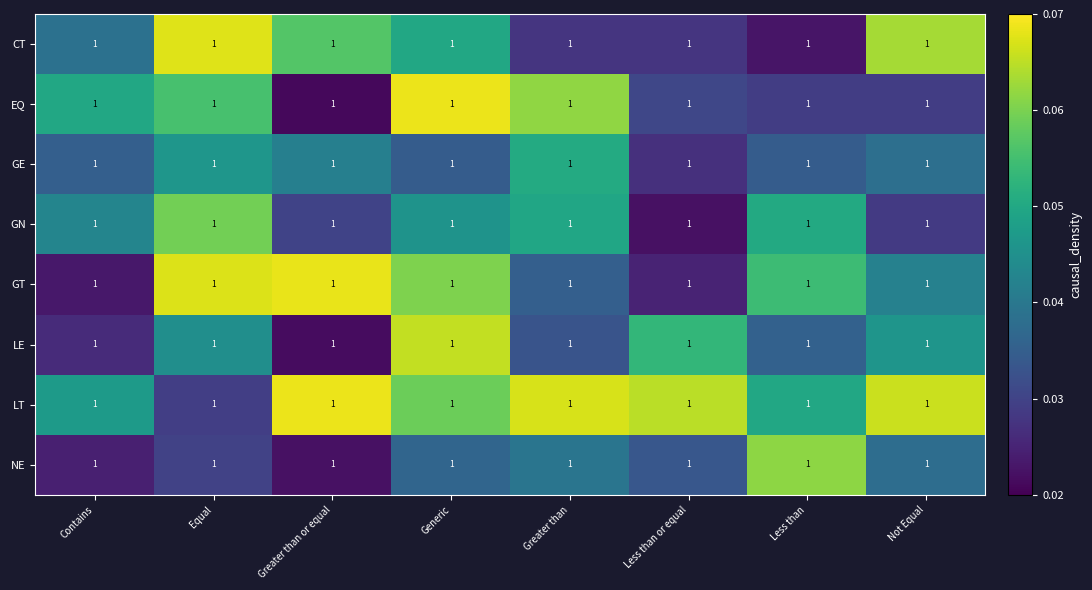

At which label is GN closest to 0?

Less than or equal